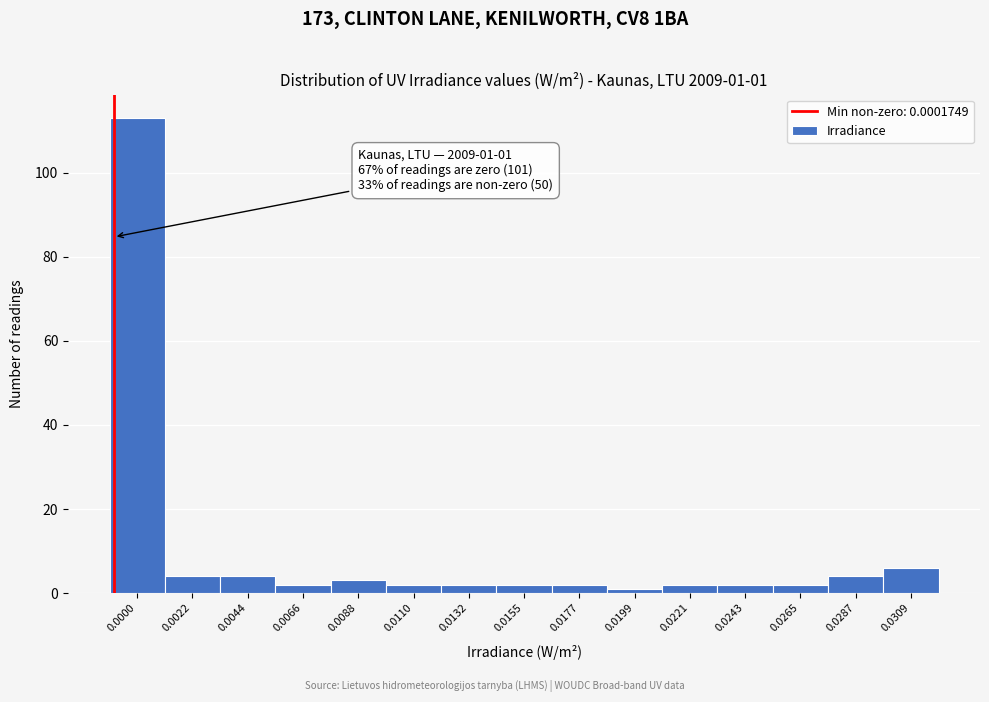

Reading left to right, transcribe all the data shown in this chart.

0.0000=113	0.0022=4	0.0044=4	0.0066=2	0.0088=3	0.0110=2	0.0132=2	0.0155=2	0.0177=2	0.0199=1	0.0221=2	0.0243=2	0.0265=2	0.0287=4	0.0309=6